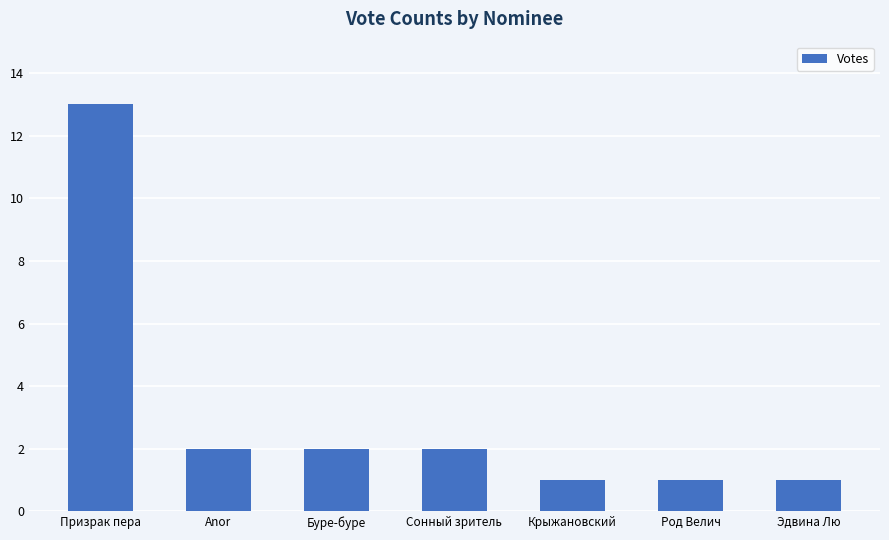

What is the difference between the second highest and second lowest values?

1